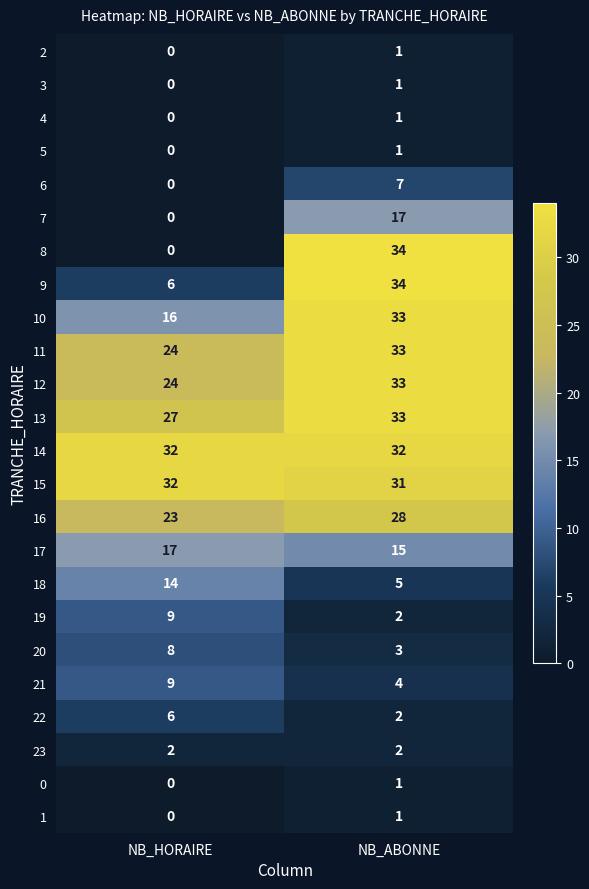

What is the approximate value of 20 at NB_HORAIRE?

8